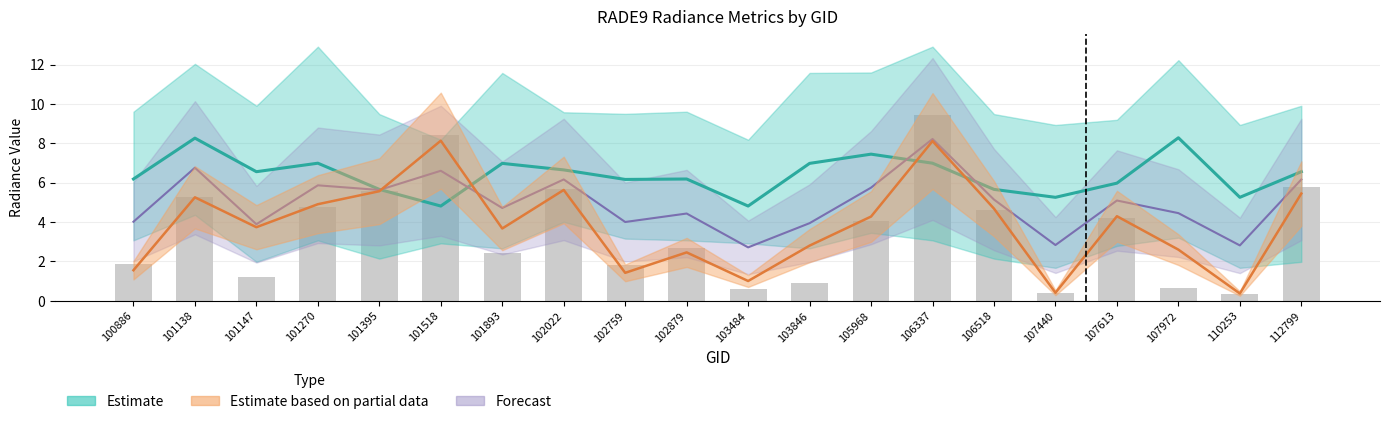

How many data points in Estimate based on partial data are less than 4?

10